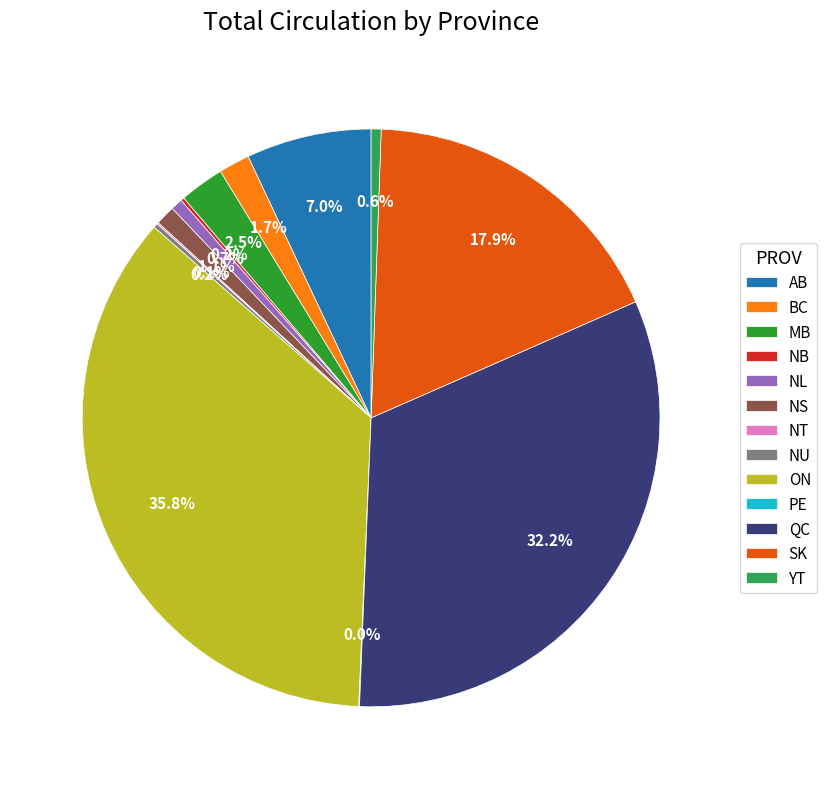

Is YT the majority of the pie?

No